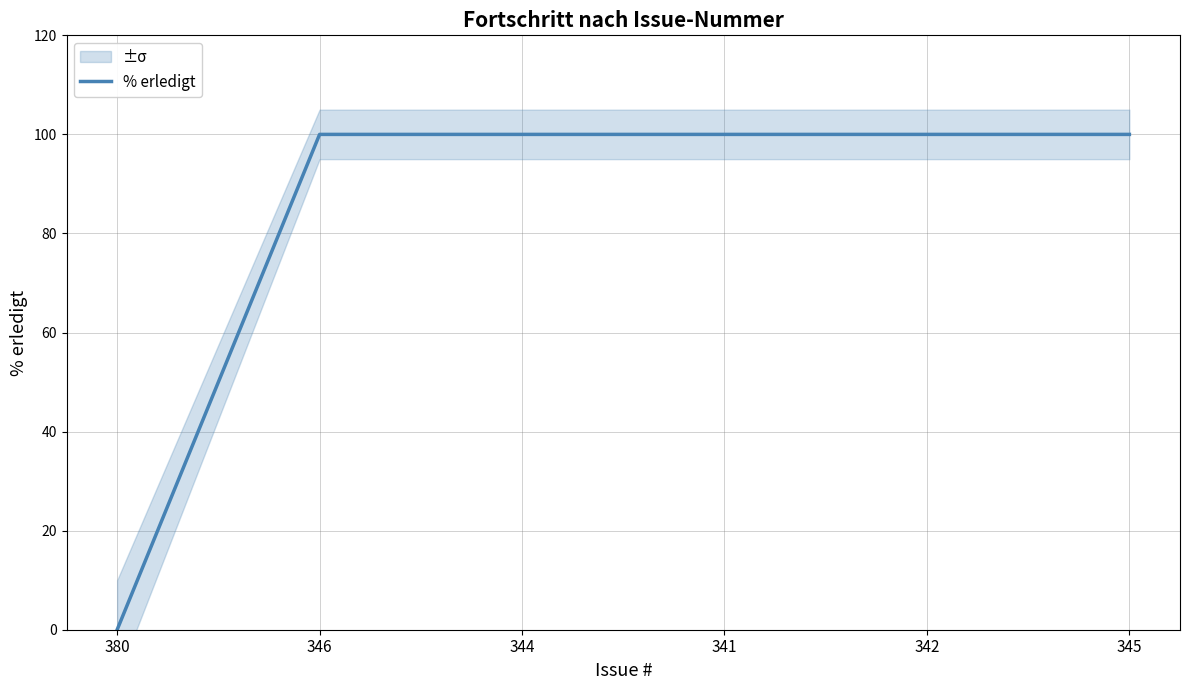

Is this an area chart (filled region under the line)?

No